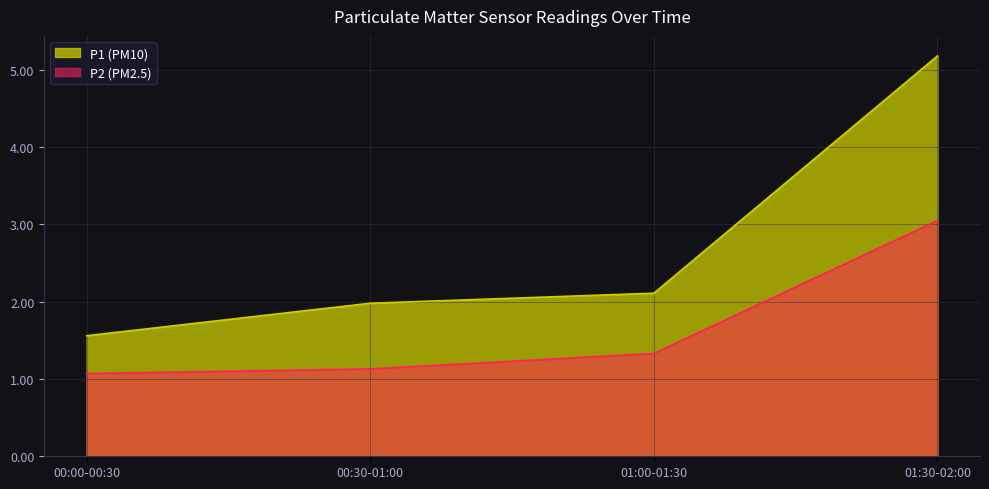

Where does the P1 (PM10) series first go above 3?

01:30